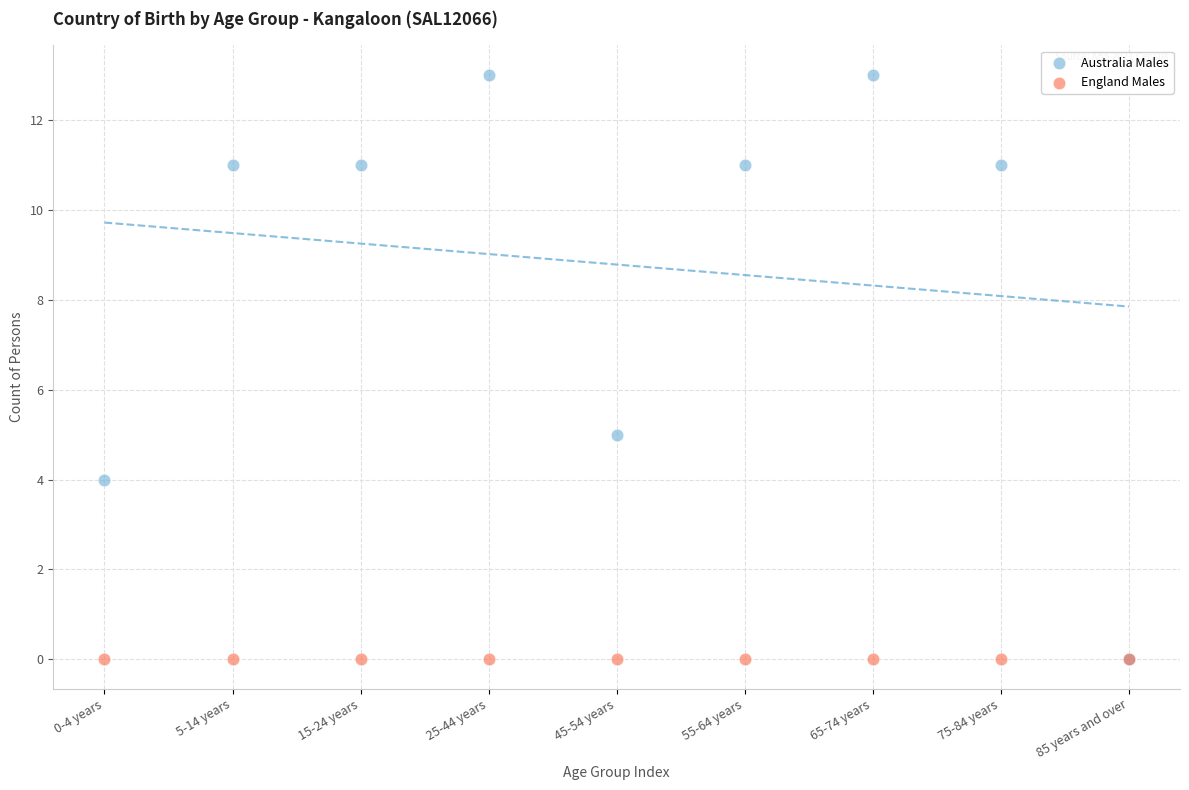

In the Australia Males series, what Y value is closest to 6?

5